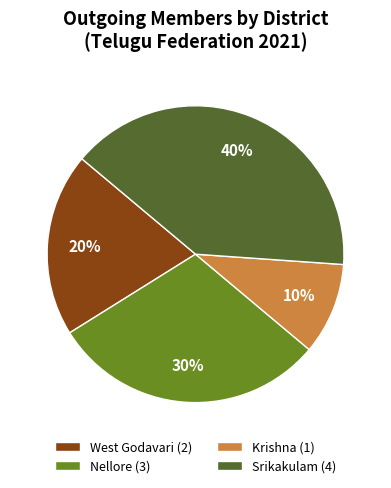

What is the ratio of the value at West Godavari to the value at Srikakulam?

0.5